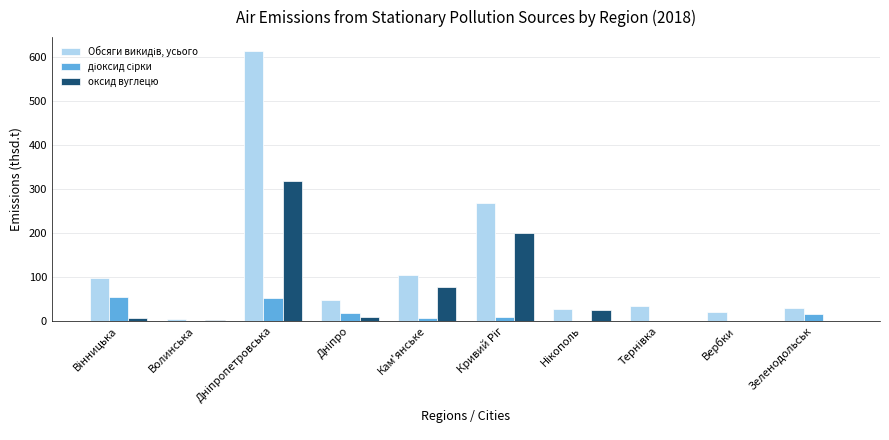

How many groups of bars are there?

10